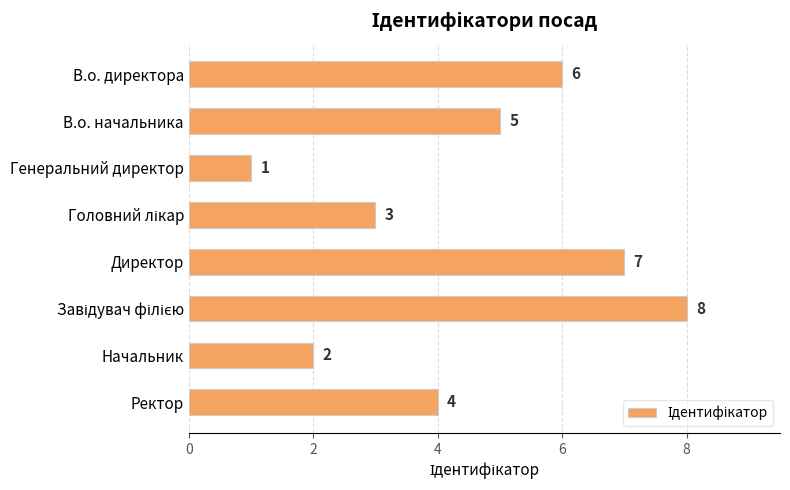

Is it true that the value at Генеральний директор is 1?

True